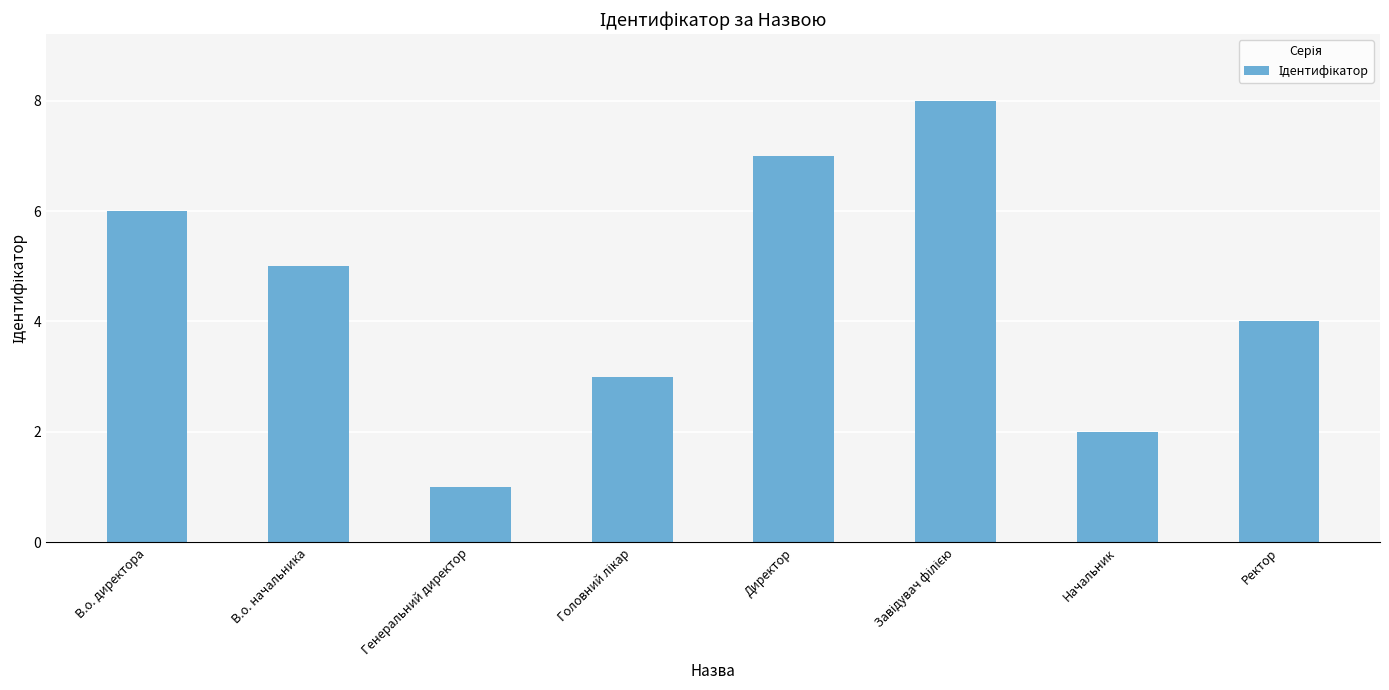

How many distinct data groups are displayed?

1